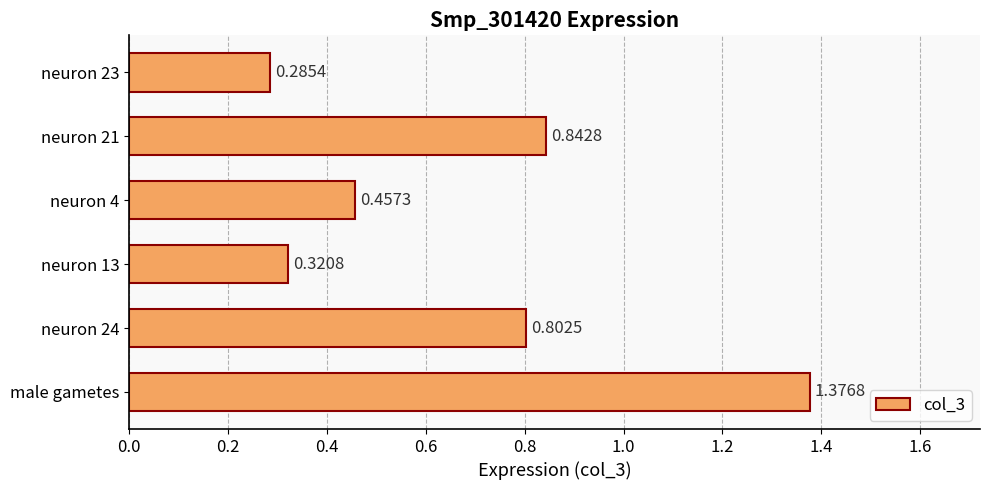

What is the change in value from neuron 24 to neuron 13?

-0.5